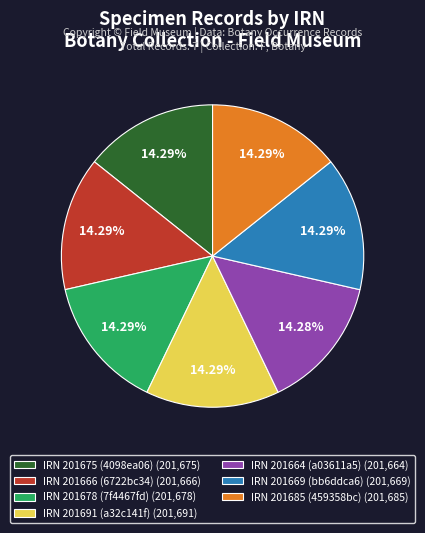

Is the sum of IRN 201685 (459358bc) (201,685) and IRN 201666 (6722bc34) (201,666) greater than half?

No